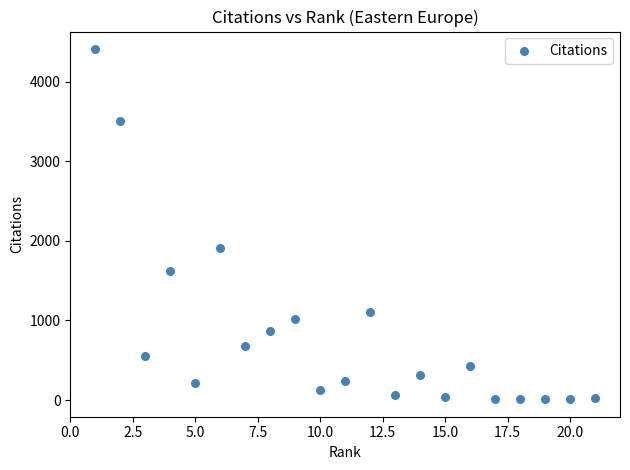

What is the range of X values (max minus min)?

20